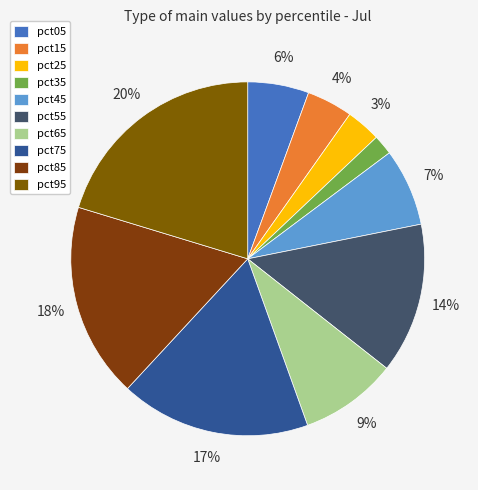

Do pct65 and pct35 together represent more than half of the pie?

No